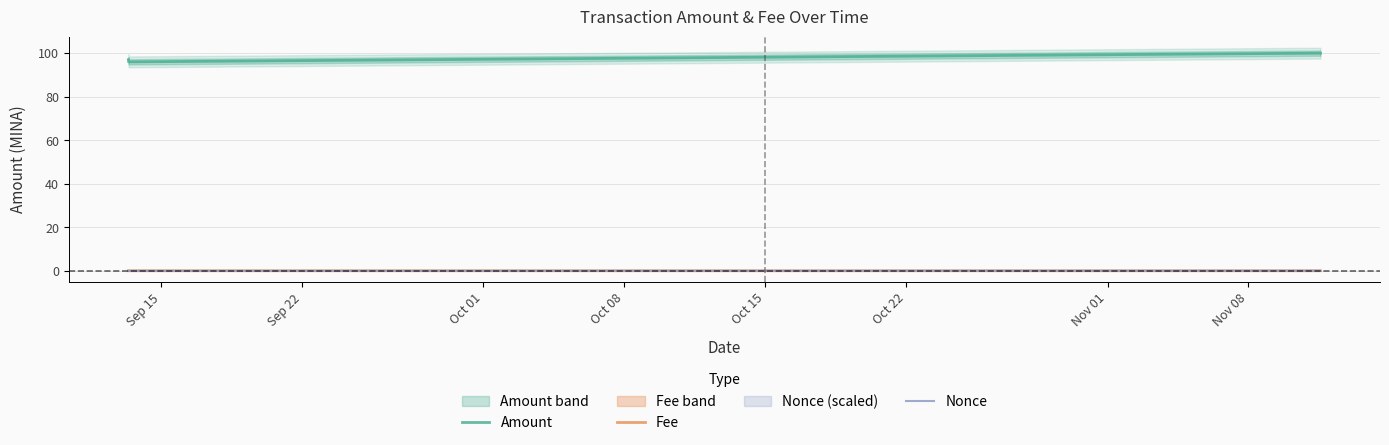

What is the minimum value for Amount?

96.0